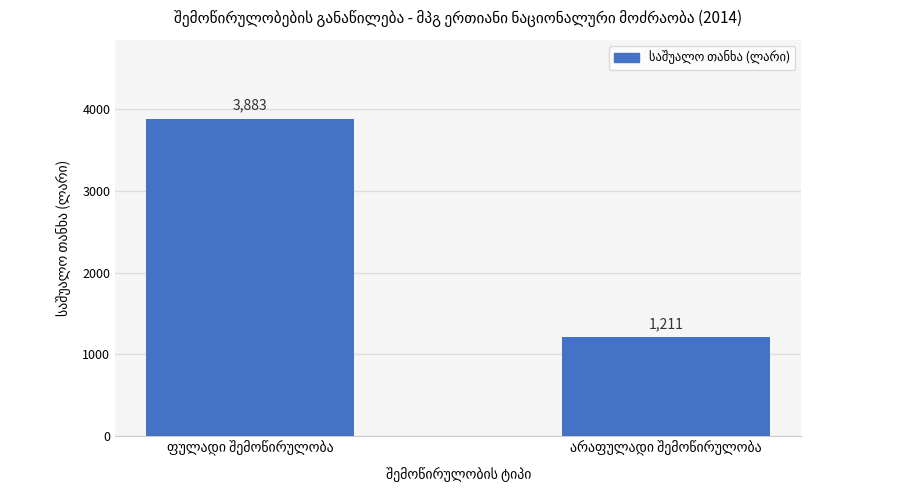

What is the greatest value displayed?

3883.0